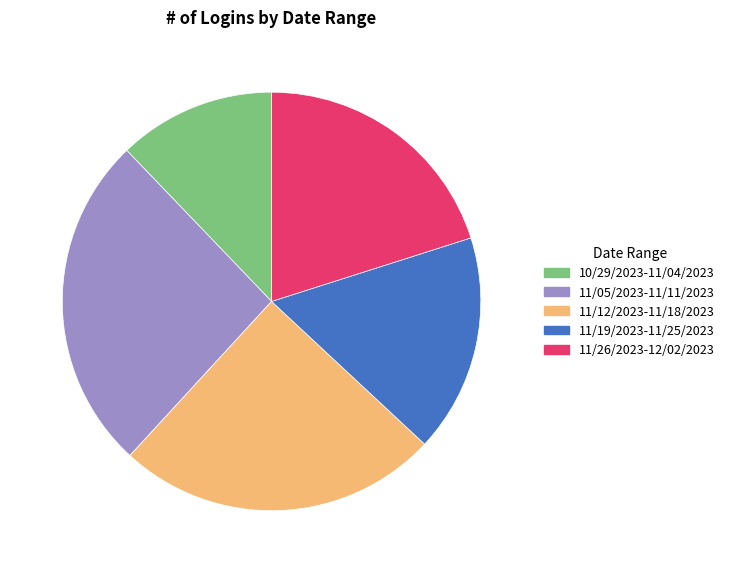

True or false: 11/05/2023-11/11/2023 accounts for 26% of the total.

True